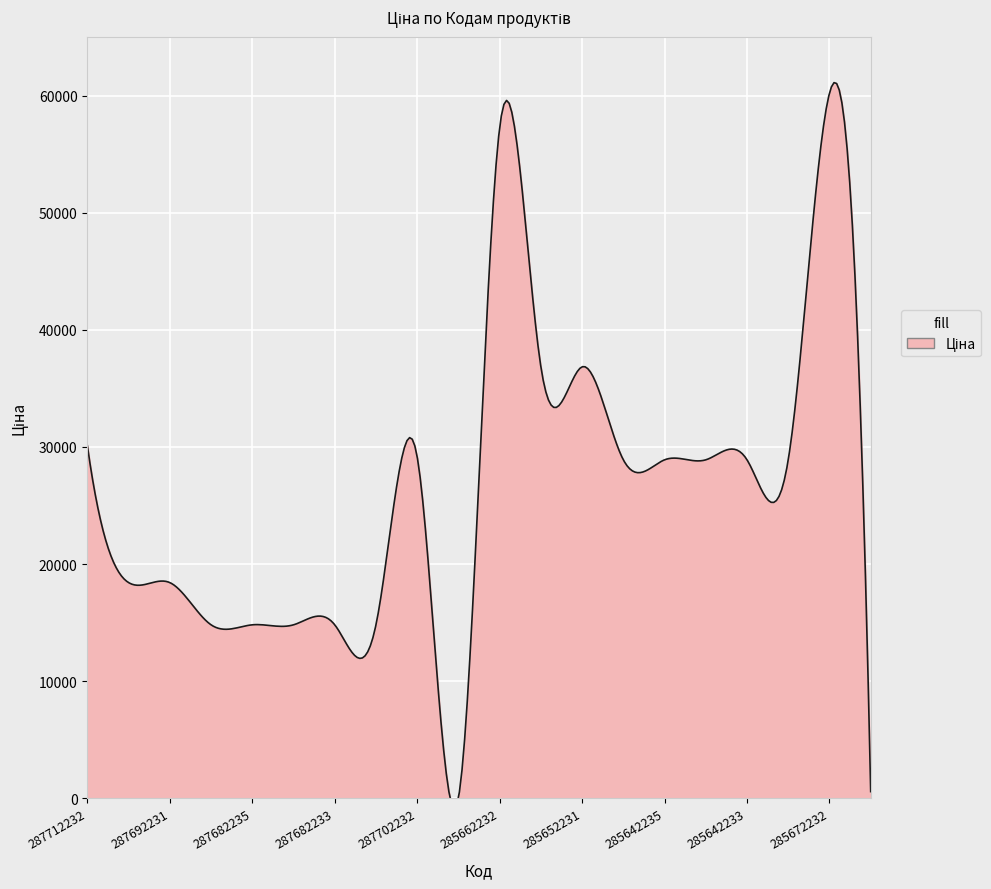

How many lines are shown in the chart?

1